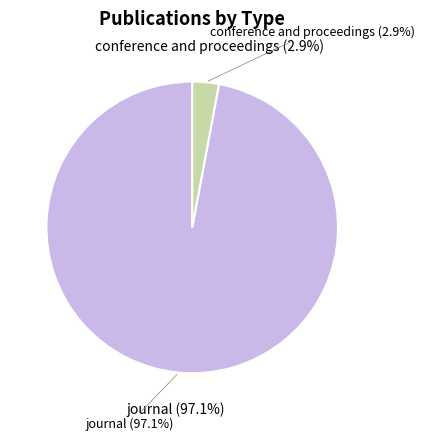

True or false: conference and proceedings accounts for 3% of the total.

True